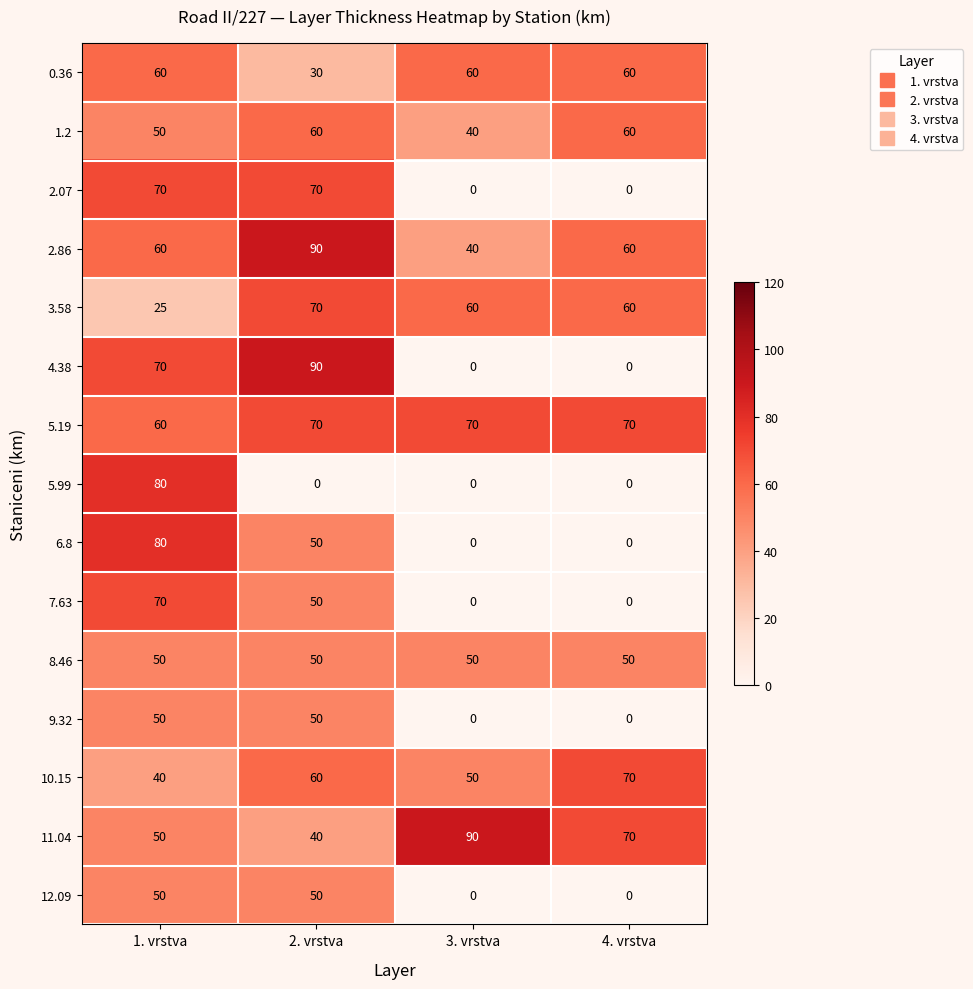

The value of 10.15 at 1. vrstva is 40. True or false?

True